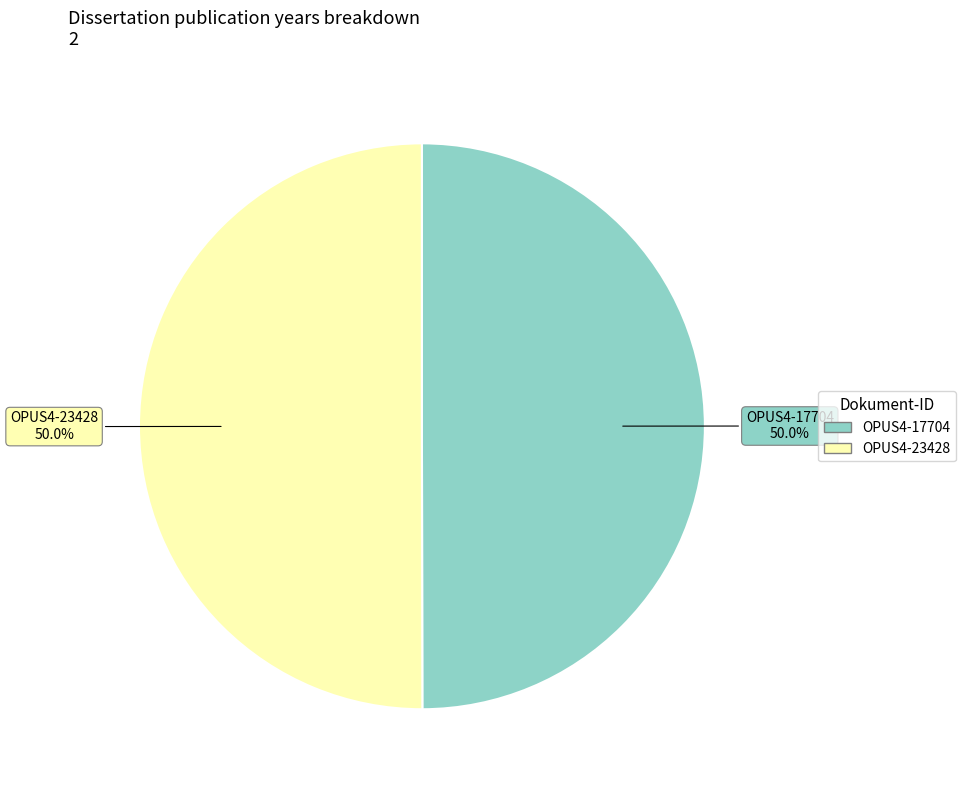

What percentage is NOT represented by OPUS4-23428?

50.0%